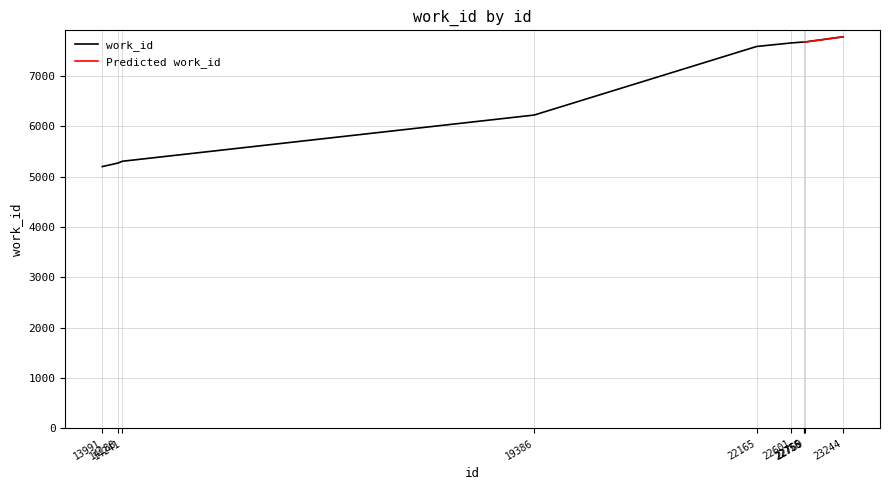

Reading left to right, list all the values displayed in this chart.

5201	5271	5306	6224	7586	7657	7675	7675	7675	7778